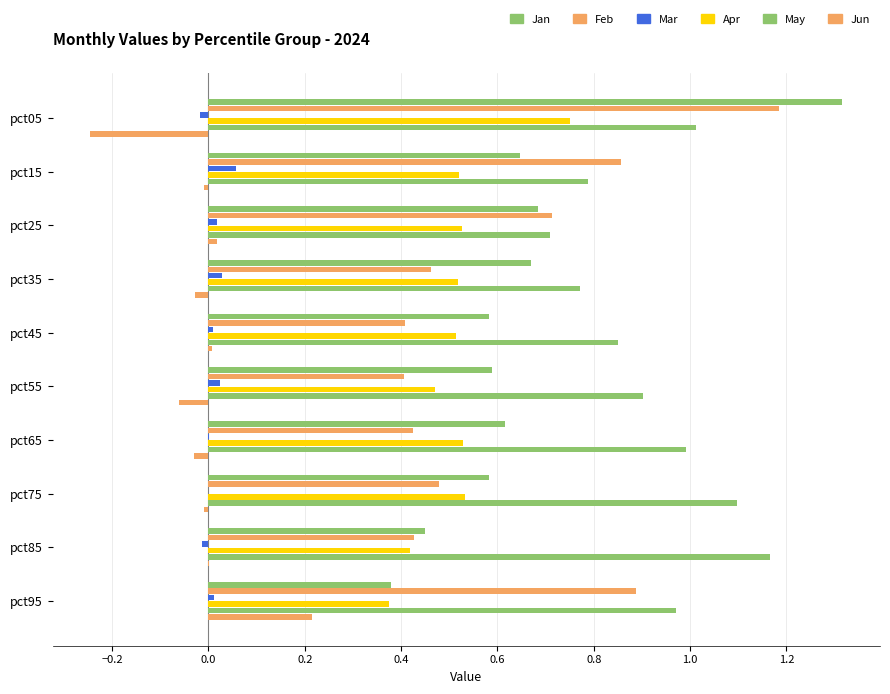

What is the difference between the maximum and minimum values in the Jan series?

0.9